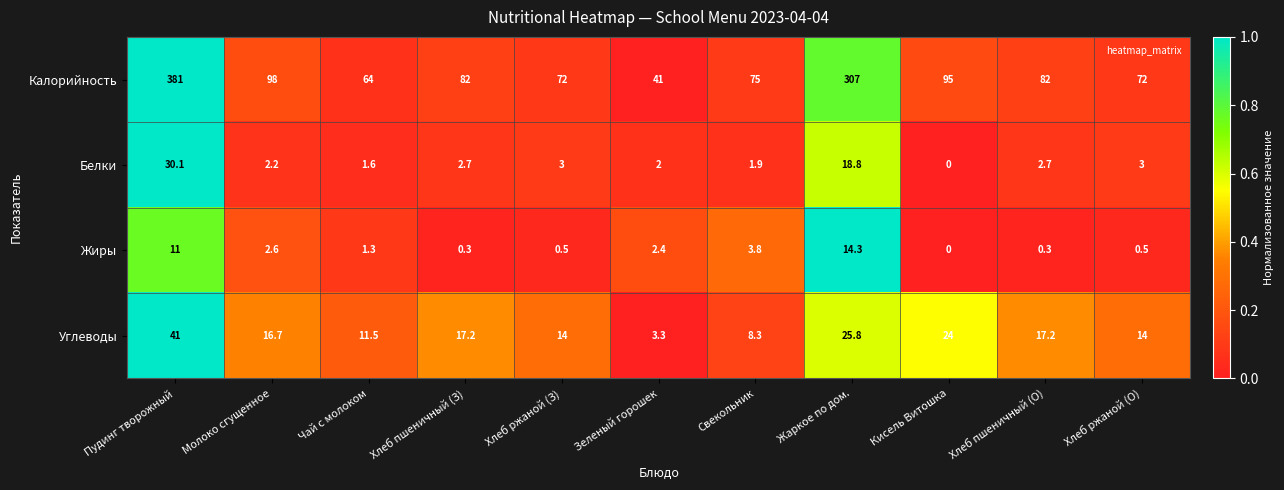

What is the sum of all Жиры values?

37.0